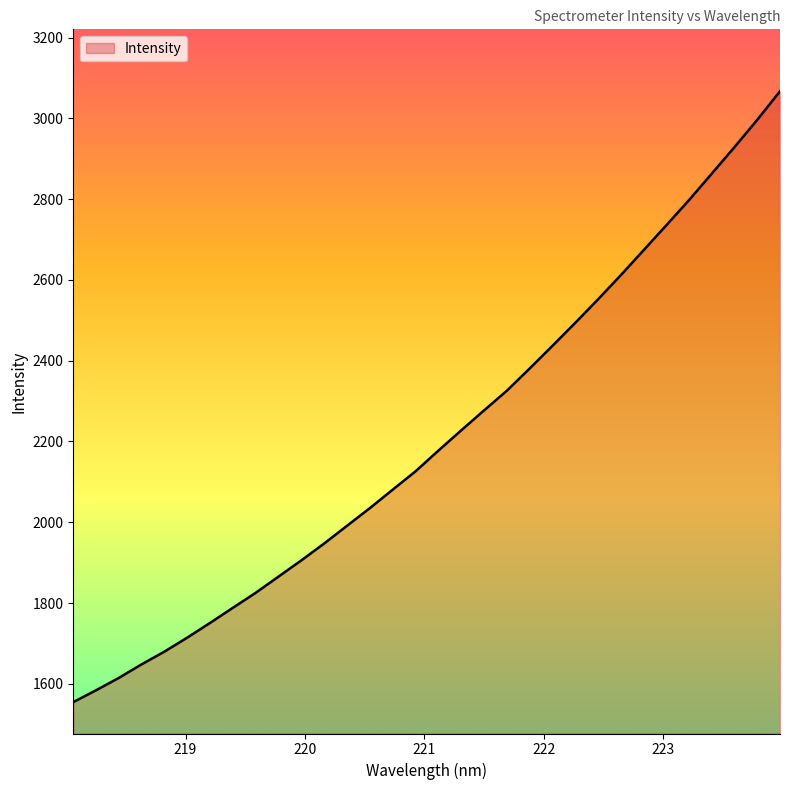

What is the average value?

2207.9